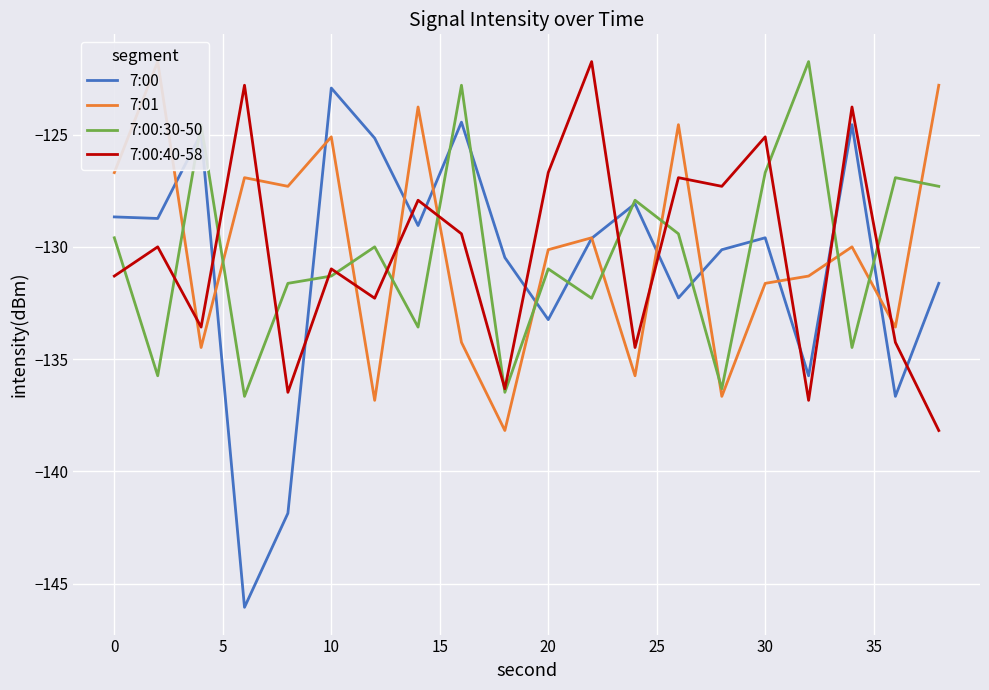

What is the maximum value for 7:00:30-50?

-121.7